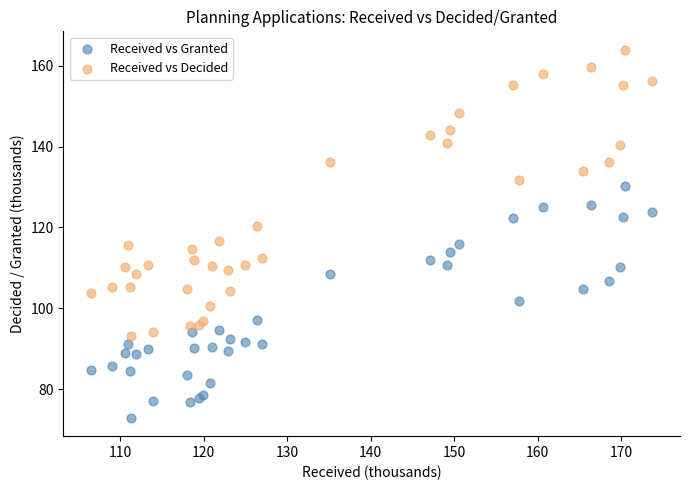

Which series contains the lowest Y value?

Received vs Granted